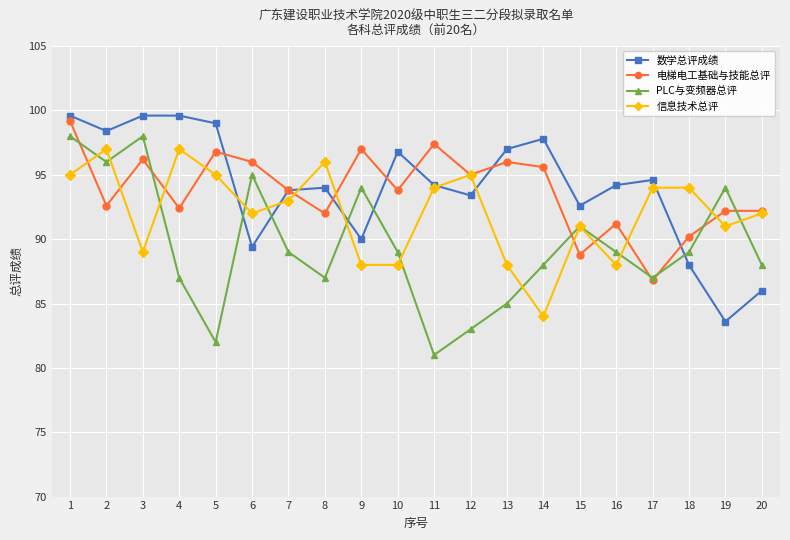

Between 1 and 10, which series saw the biggest shift?

PLC与变频器总评